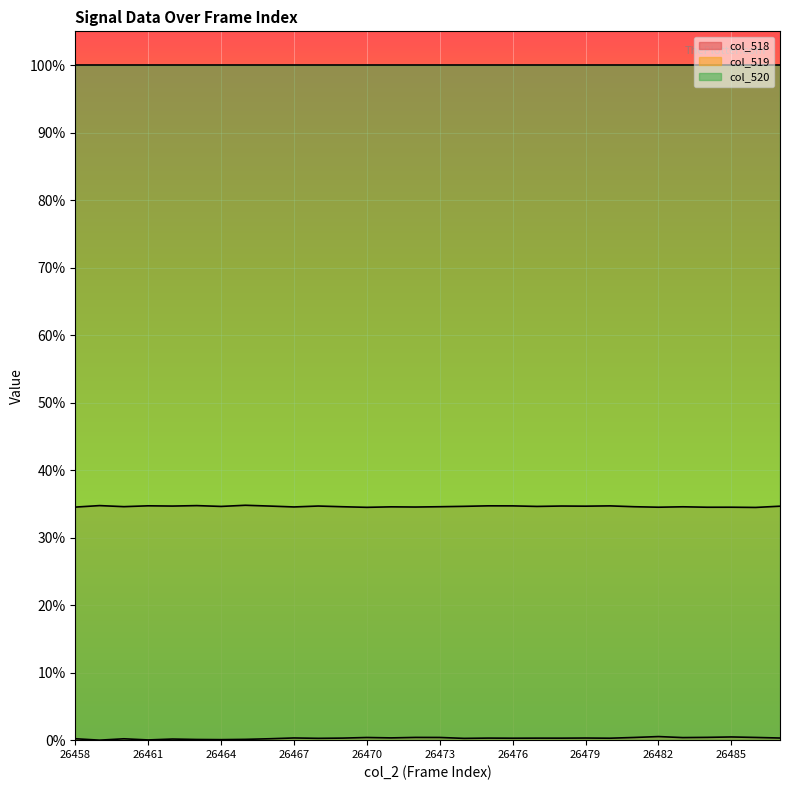

Which series has the largest total across all categories?

col_520